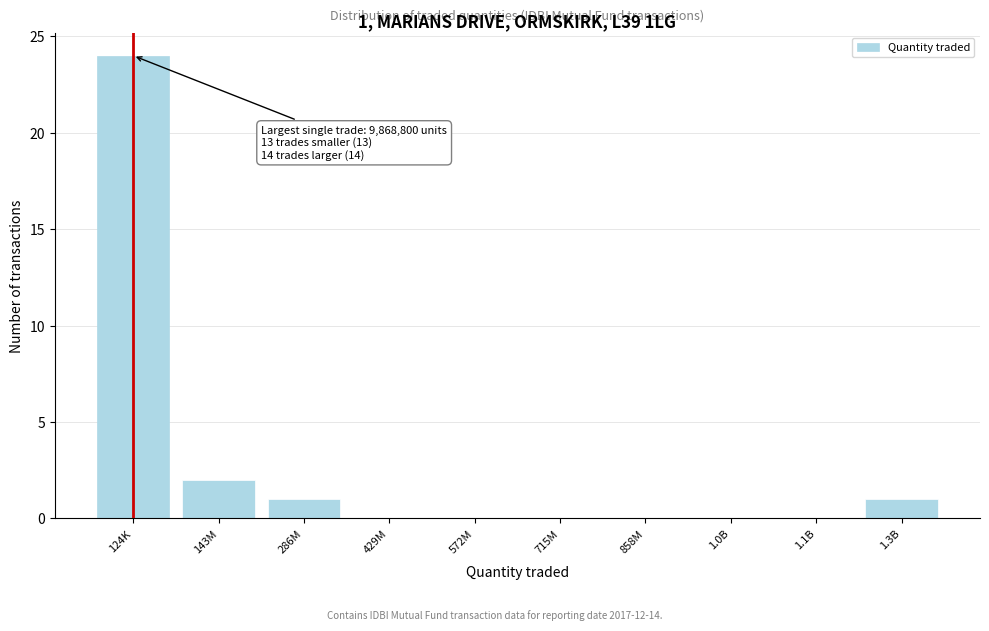

Reading left to right, list all the values displayed in this chart.

124K=24	143M=2	286M=1	429M=0	572M=0	715M=0	858M=0	1.0B=0	1.1B=0	1.3B=1